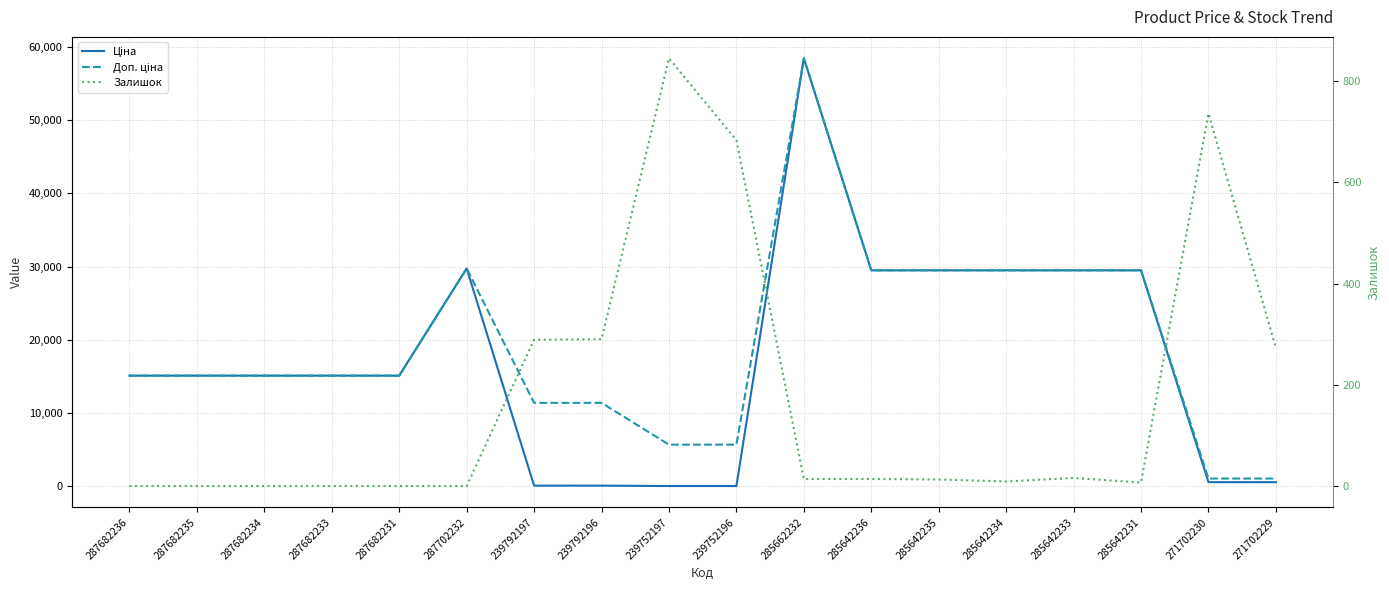

Which series has the widest spread of values?

Ціна